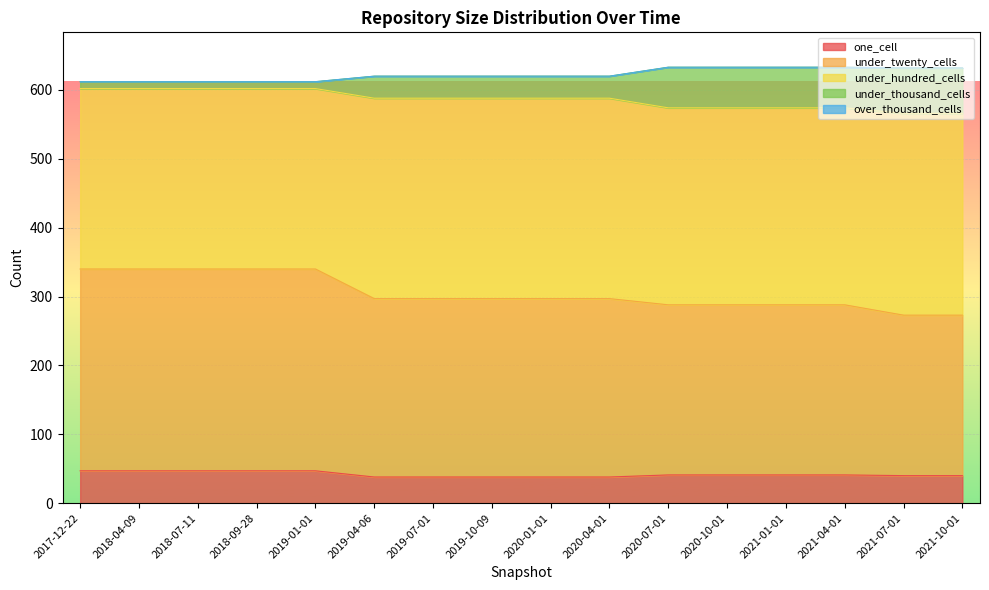

What is the minimum value for one_cell?

38